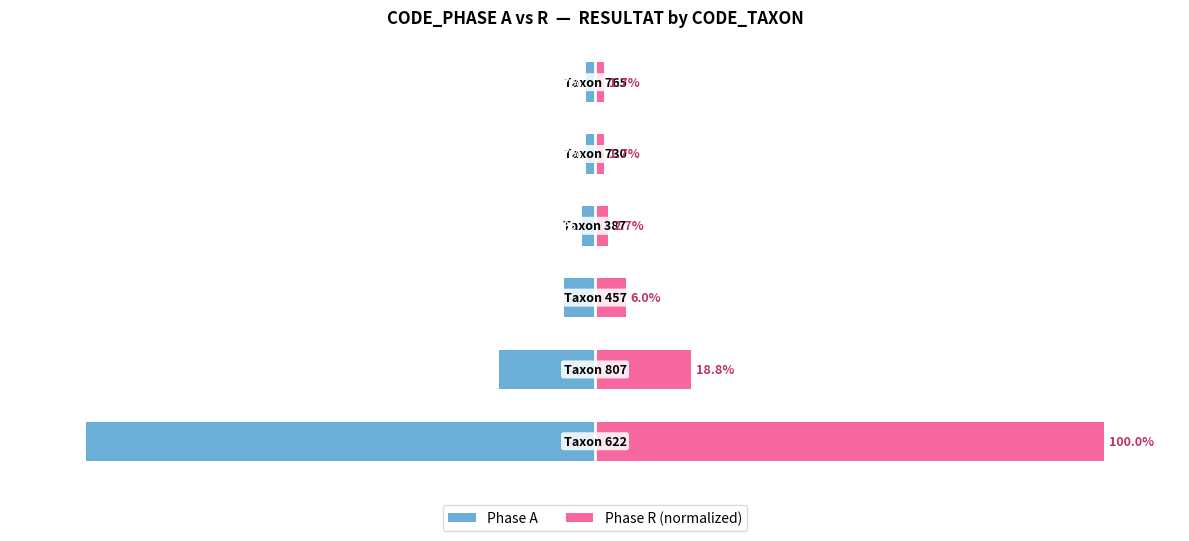

Which series changed the most between 2 and 5?

Phase A